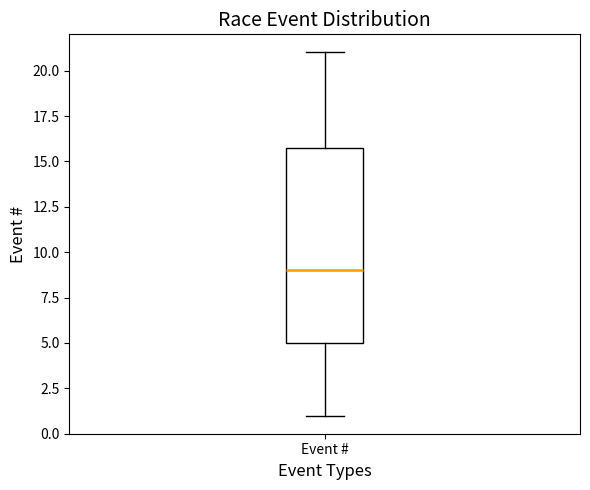

Where is the lower edge of the box for Event # on the y-axis? The values are not printed on the chart, so give them approximately, as read against the axis.

5